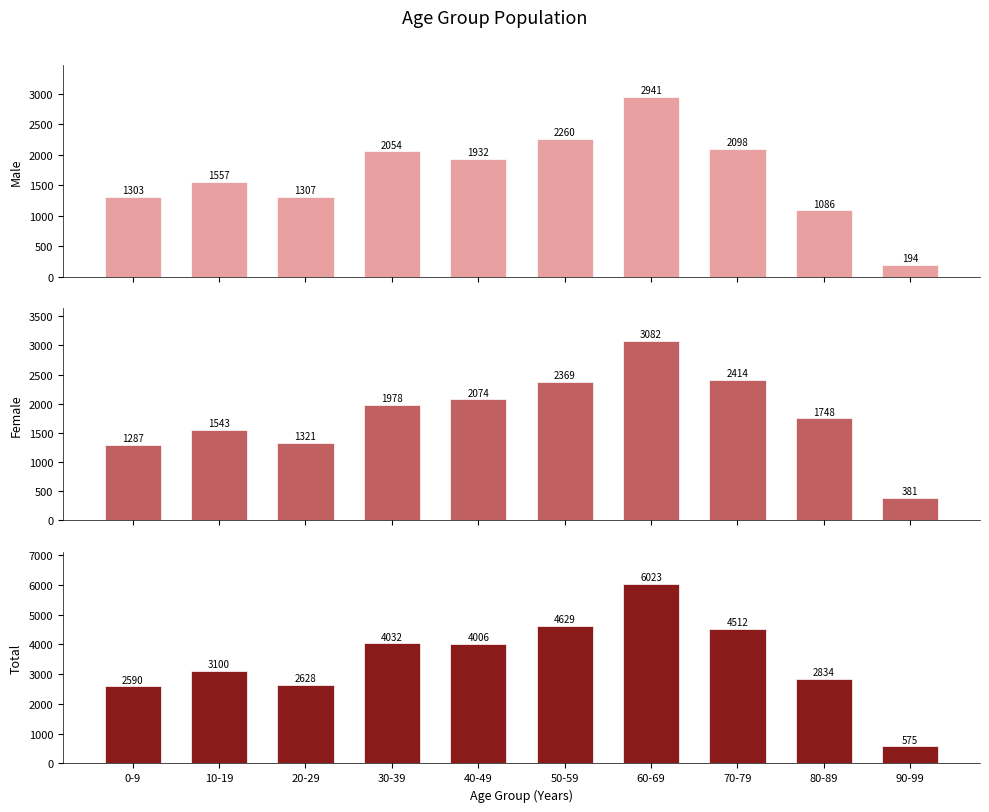

How many data points in 計 (Total) are less than 4006?

5